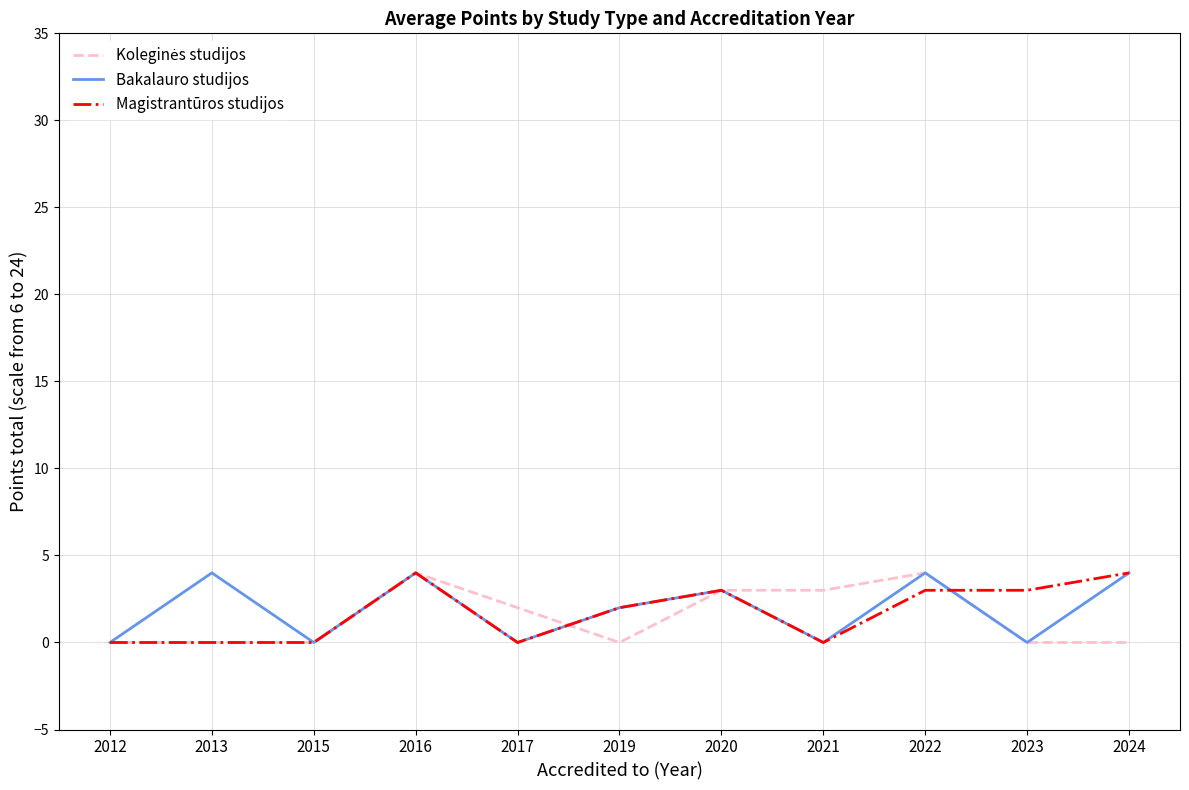

What is the total value across all series at 2020?

9